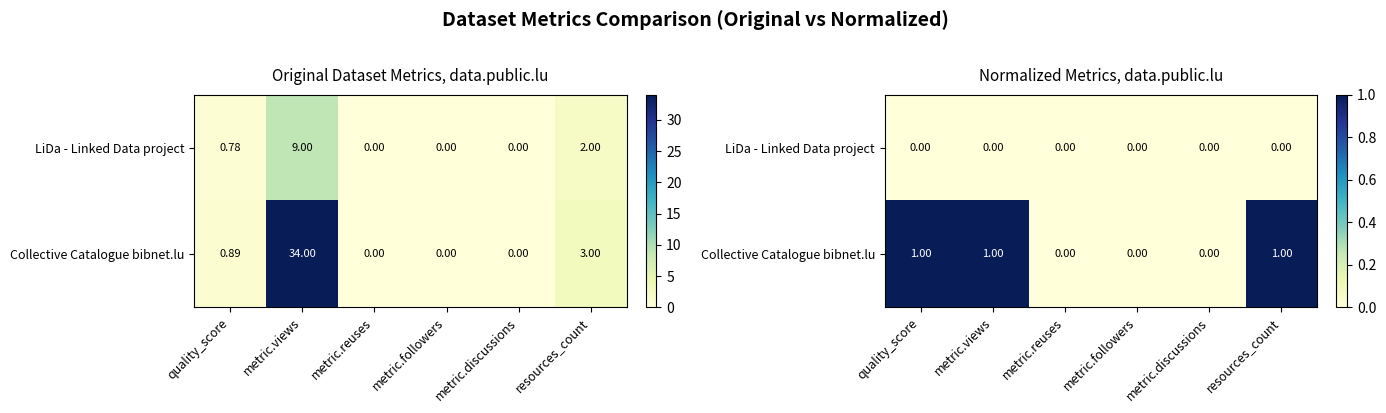

Rank the series by their maximum value, from highest to lowest.

Collective Catalogue bibnet.lu, LiDa - Linked Data project